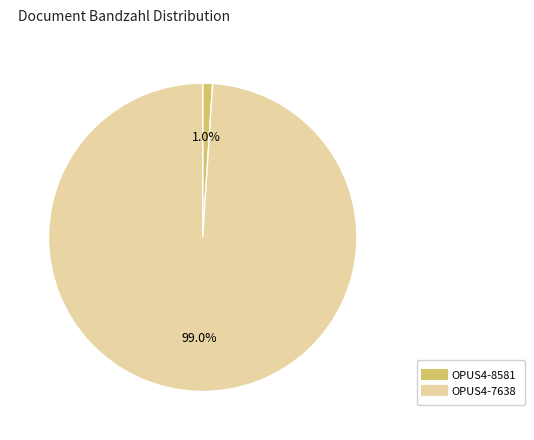

To the nearest percent, what portion does OPUS4-7638 represent?

99%